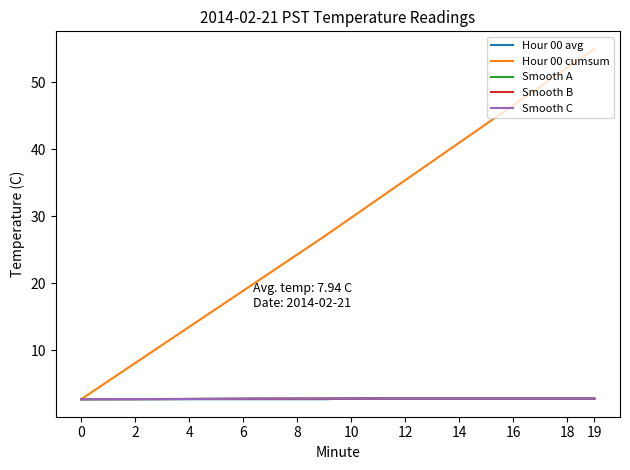

What is the maximum value shown in the chart?

55.0